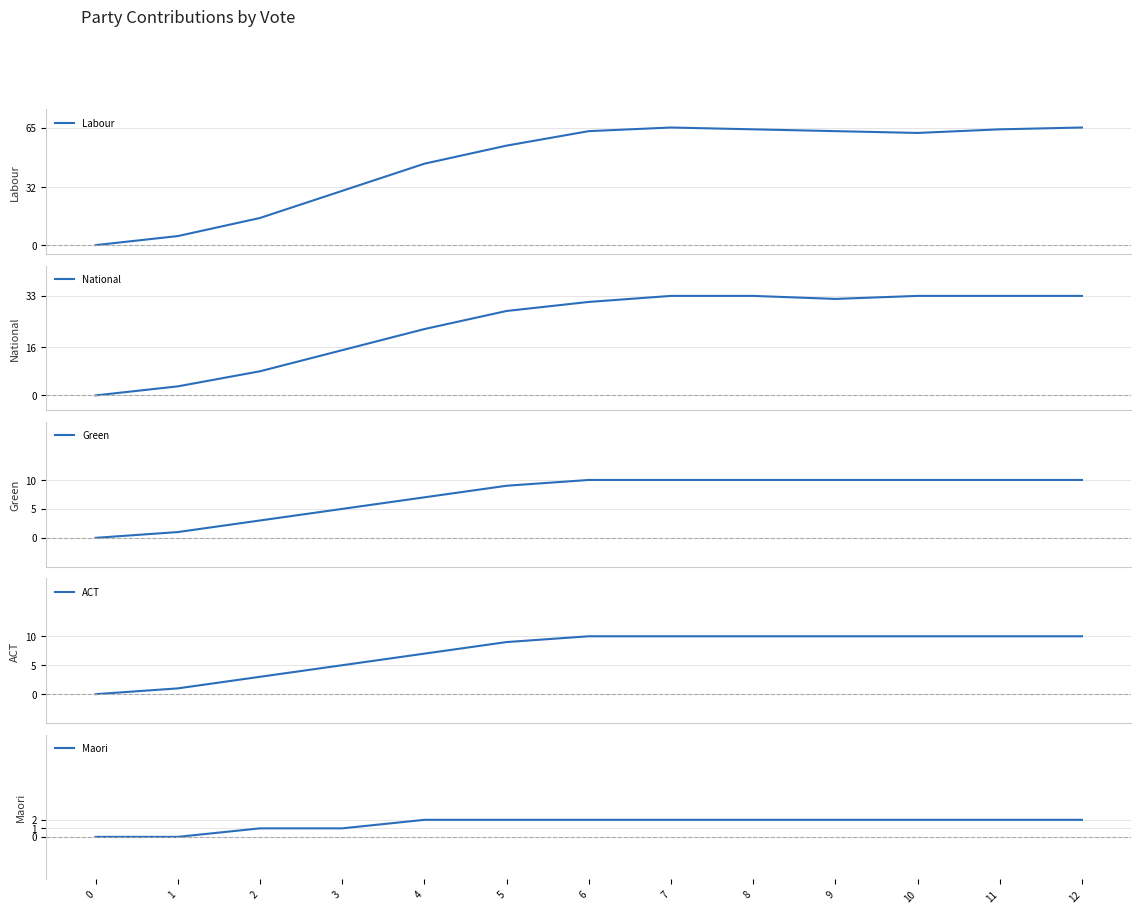

Reading right to left, what are all the values shown in this chart?

Labour: 65	64	62	63	64	65	63	55	45	30	15	5	0
National: 33	33	33	32	33	33	31	28	22	15	8	3	0
Green: 10	10	10	10	10	10	10	9	7	5	3	1	0
ACT: 10	10	10	10	10	10	10	9	7	5	3	1	0
Maori: 2	2	2	2	2	2	2	2	2	1	1	0	0